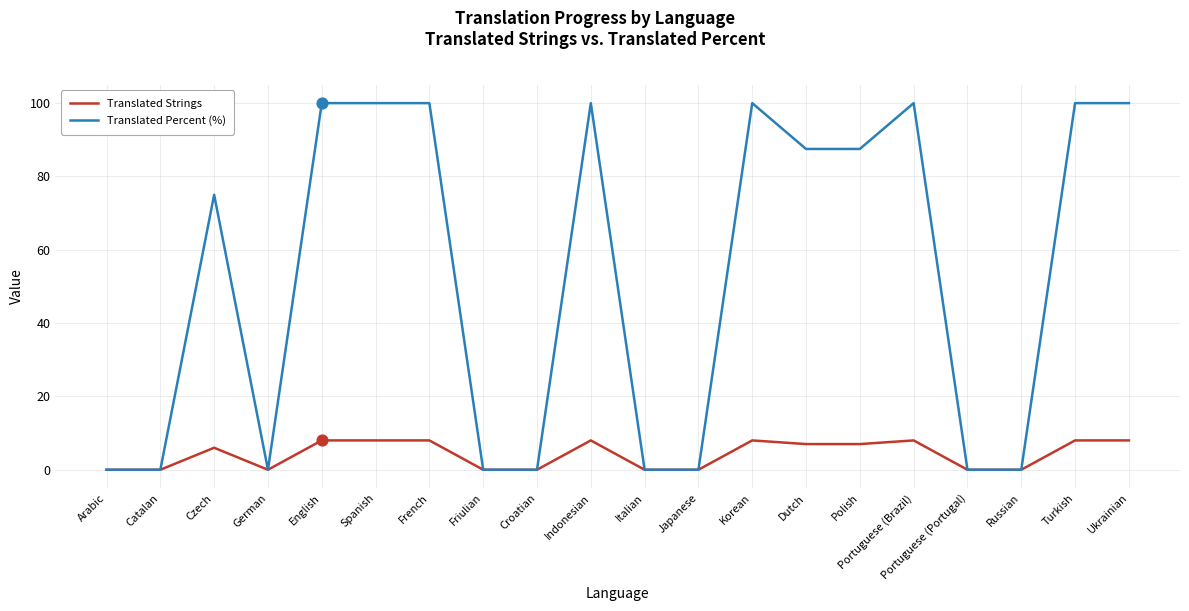

Which series has the widest spread of values?

Translated Percent (%)